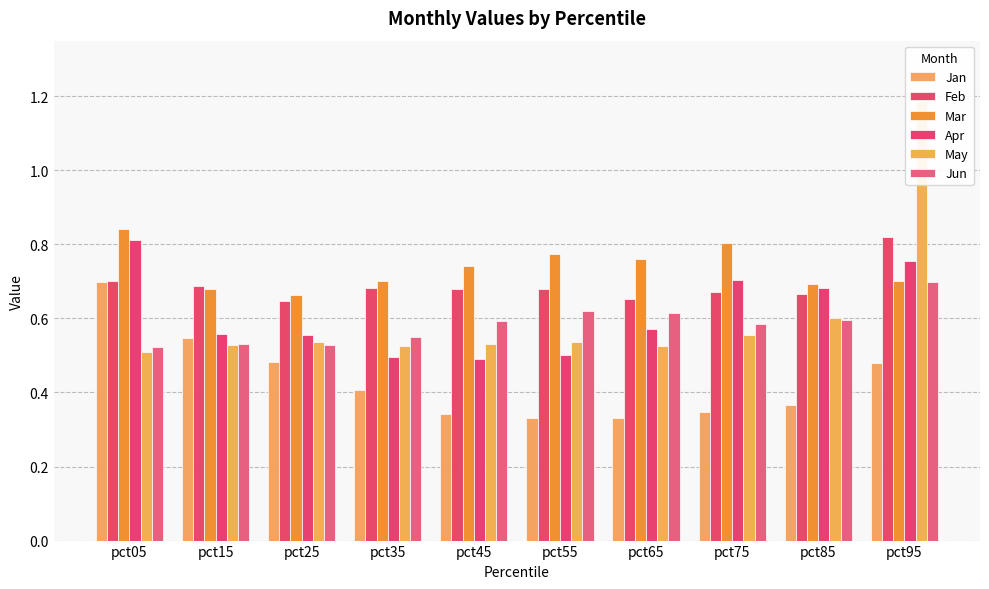

The Jan series shows 0.6 at pct65. True or false?

False